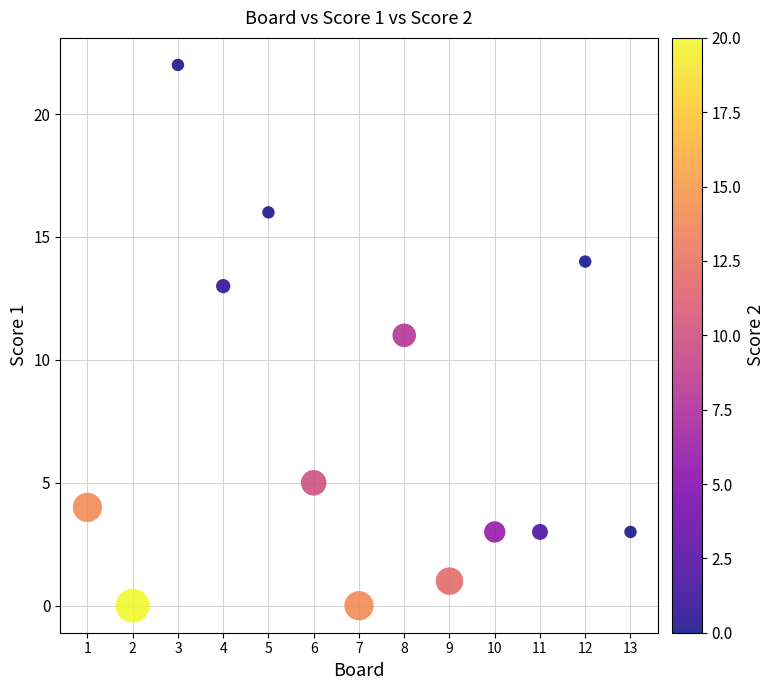

What is the range of Y values (max minus min)?

22